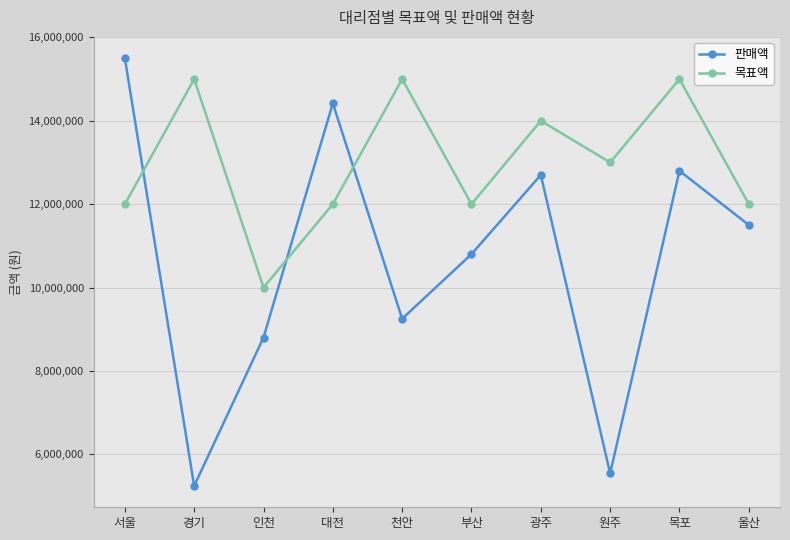

Where do 판매액 and 목표액 first cross each other?

서울 and 경기